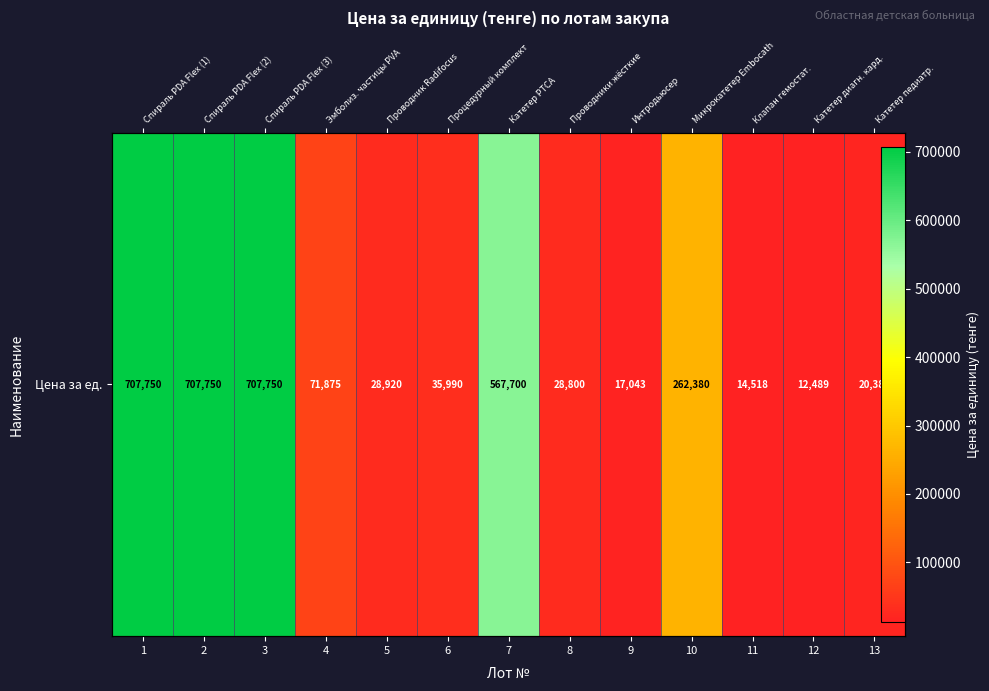

Count the number of data series in this chart.

1